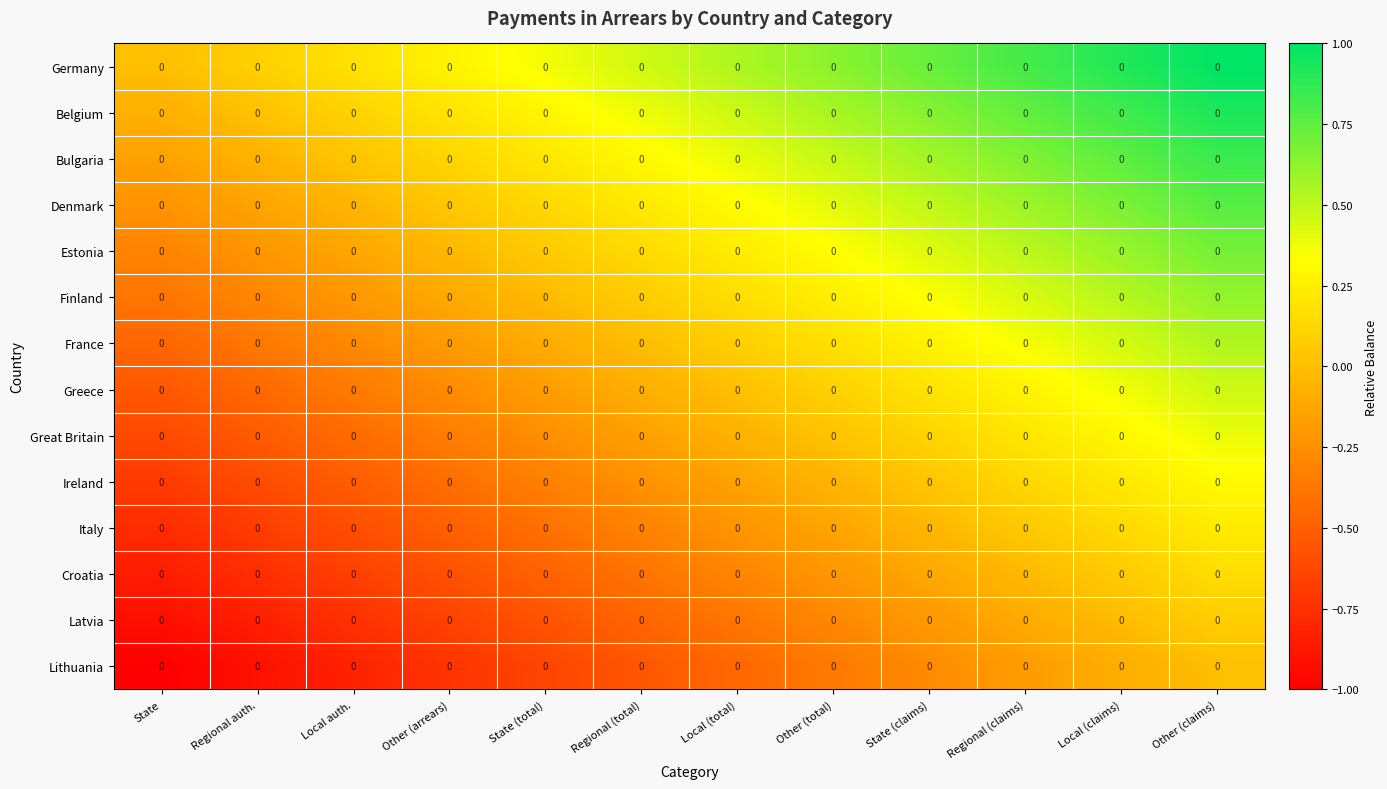

At Regional (claims), list the series in order from smallest to largest.

Lithuania, Latvia, Croatia, Italy, Ireland, Great Britain, Greece, France, Finland, Estonia, Denmark, Bulgaria, Belgium, Germany